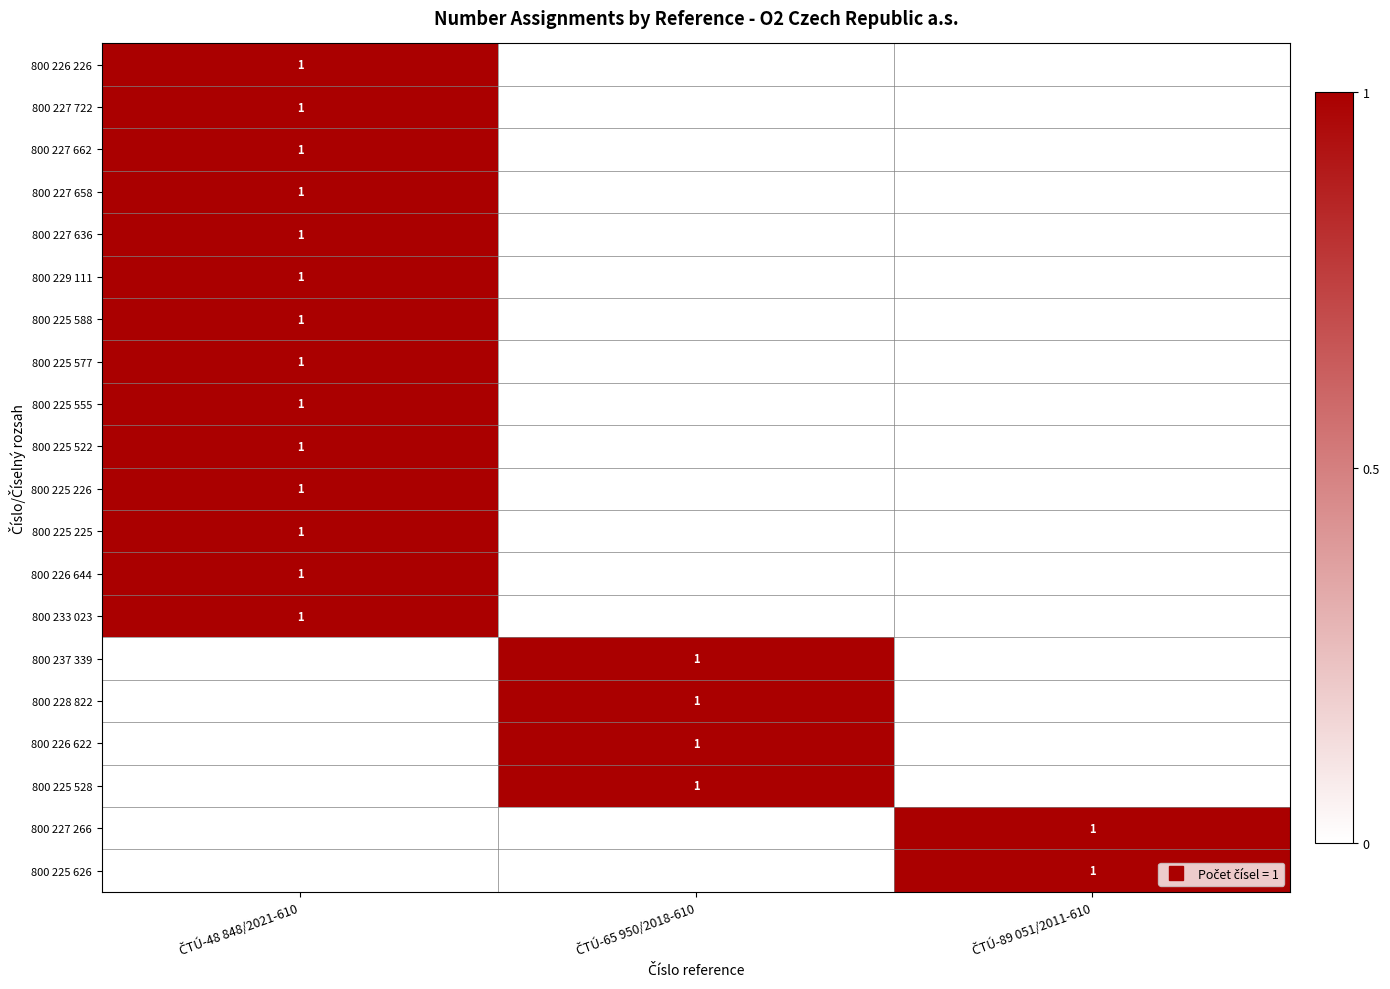

Where is 800 226 622 nearest to the value 0?

ČTÚ-48 848/2021-610